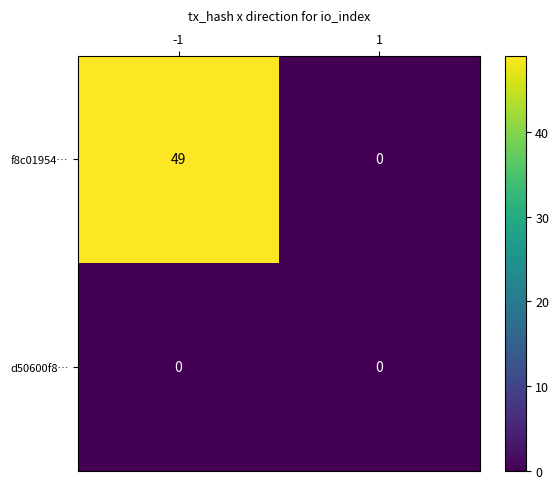

List the series in order of their overall mean, highest first.

f8c01954…, d50600f8…